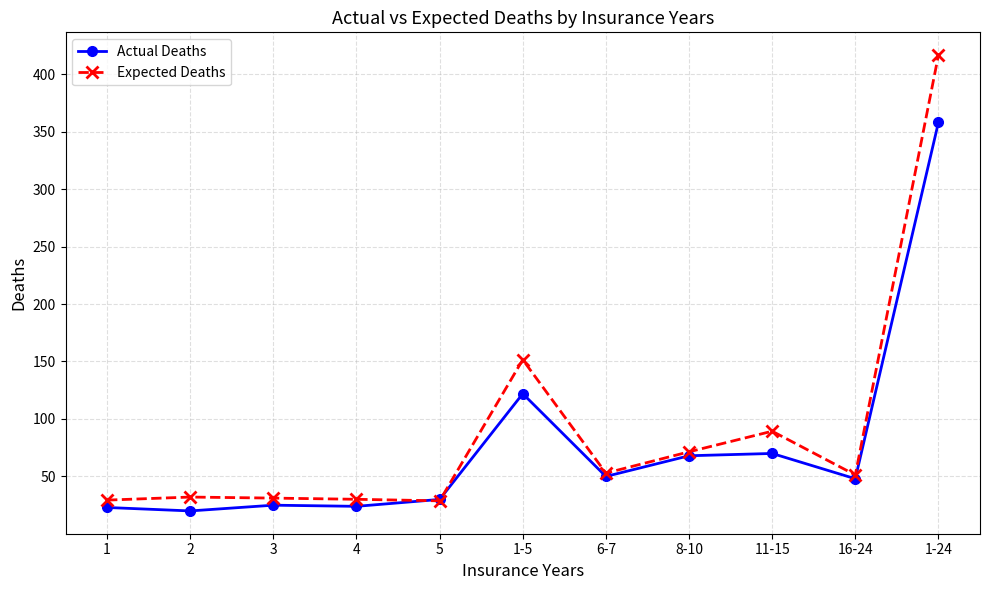

What is the spread (max minus min) of values at 16-24?

3.3